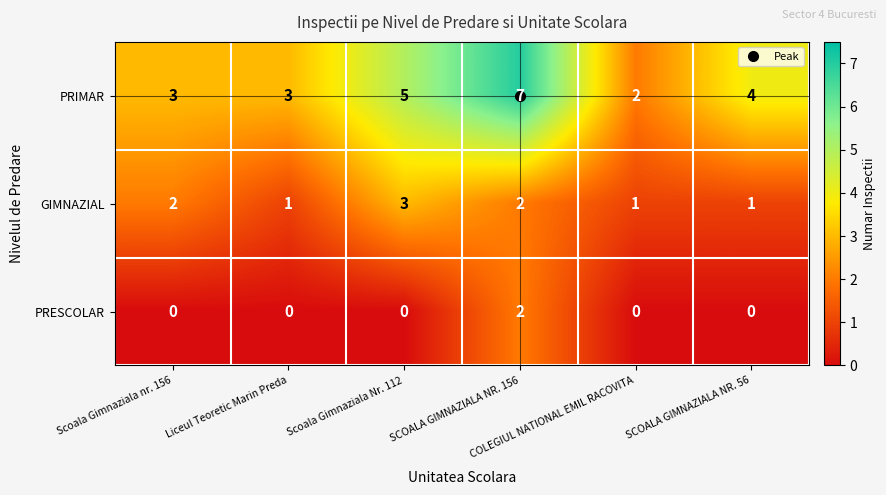

List the series in order of their peak value, highest first.

PRIMAR, GIMNAZIAL, PRESCOLAR